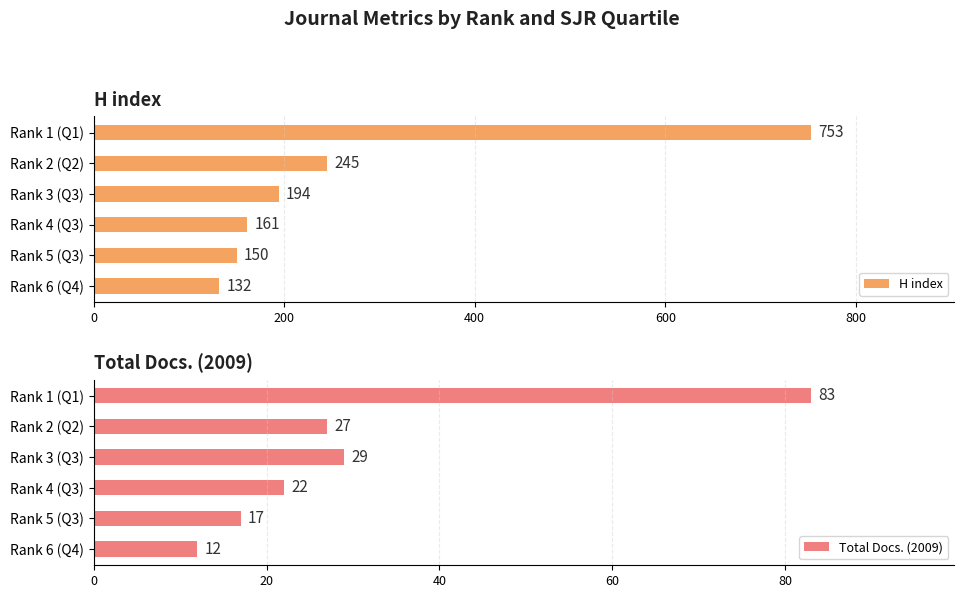

What value does the H index series have at Rank 1 (Q1)?

753